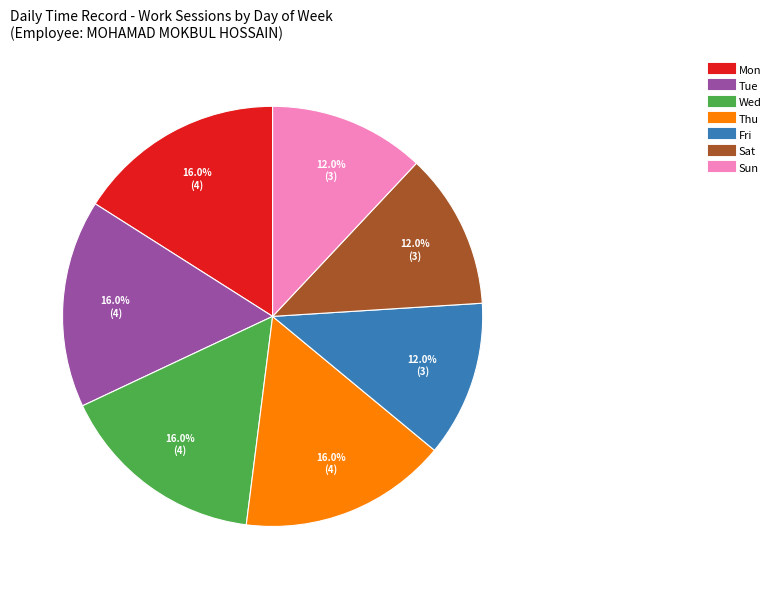

Is there a majority slice in this chart?

No